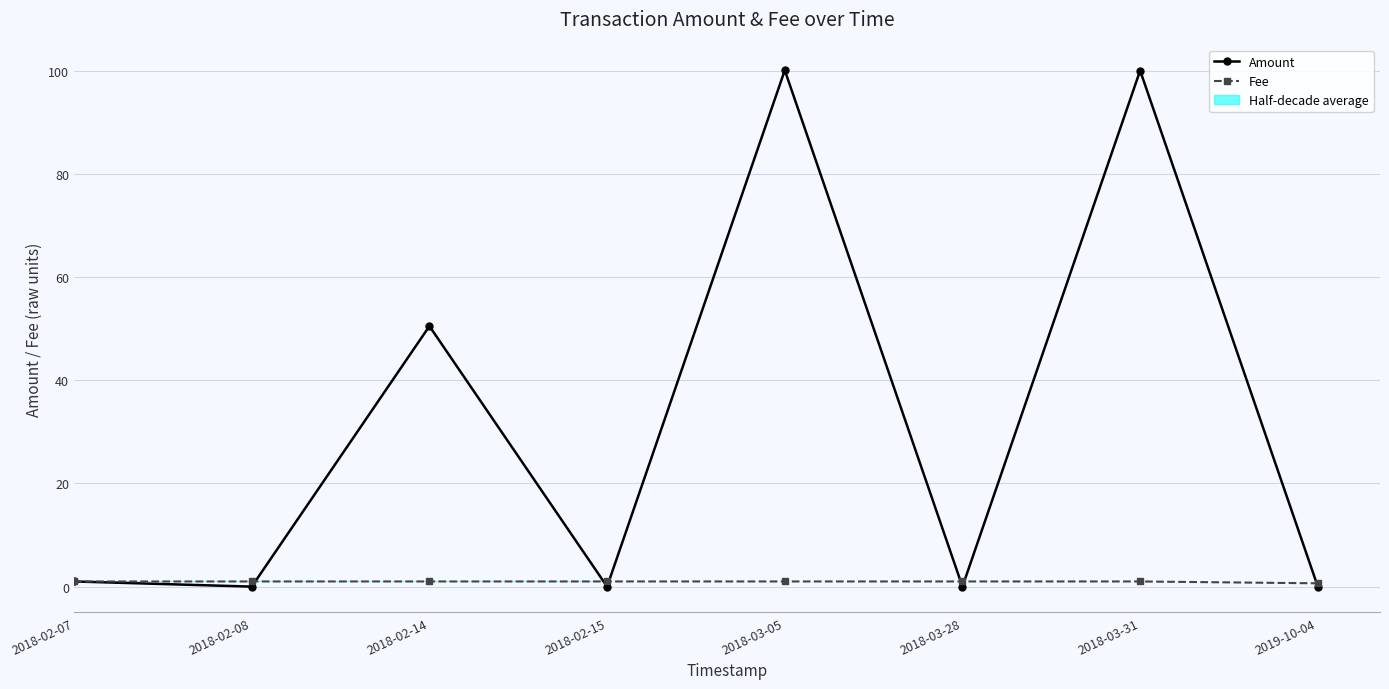

Reading right to left, what are all the values shown in this chart?

Amount: 2019-10-04=0.0	2018-03-31=100.0	2018-03-28=0.0	2018-03-05=100.1	2018-02-15=0.0	2018-02-14=50.5	2018-02-08=0.0	2018-02-07=1.0
Fee: 2019-10-04=0.6	2018-03-31=1.0	2018-03-28=1.0	2018-03-05=1.0	2018-02-15=1.0	2018-02-14=1.0	2018-02-08=1.0	2018-02-07=1.0